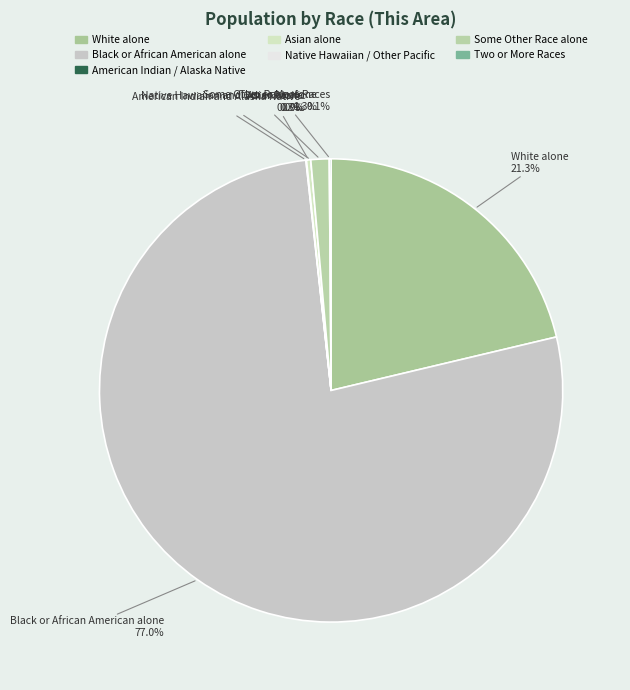

What percentage is the Black or African American alone slice, to the nearest percent?

77%